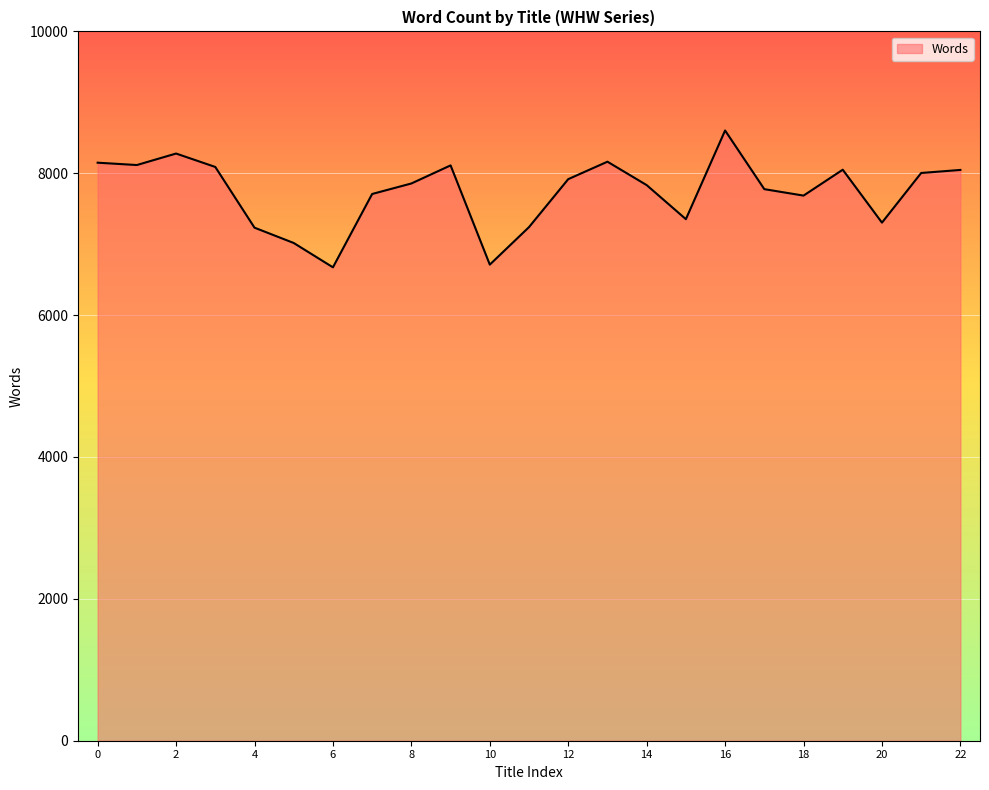

What is the average value?

7736